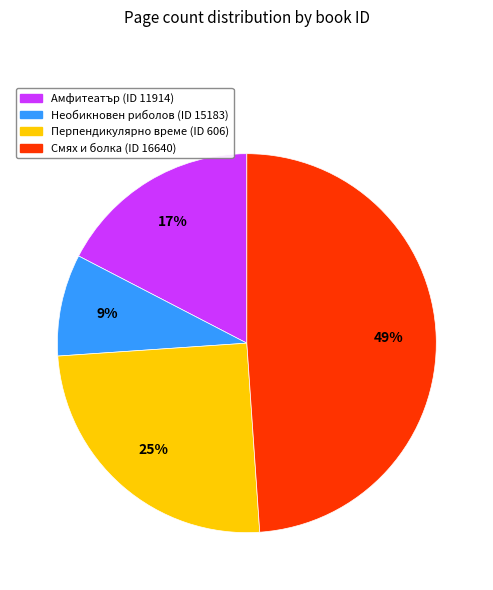

Rank the categories by value from highest to lowest.

Смях и болка (ID 16640), Перпендикулярно време (ID 606), Амфитеатър (ID 11914), Необикновен риболов (ID 15183)